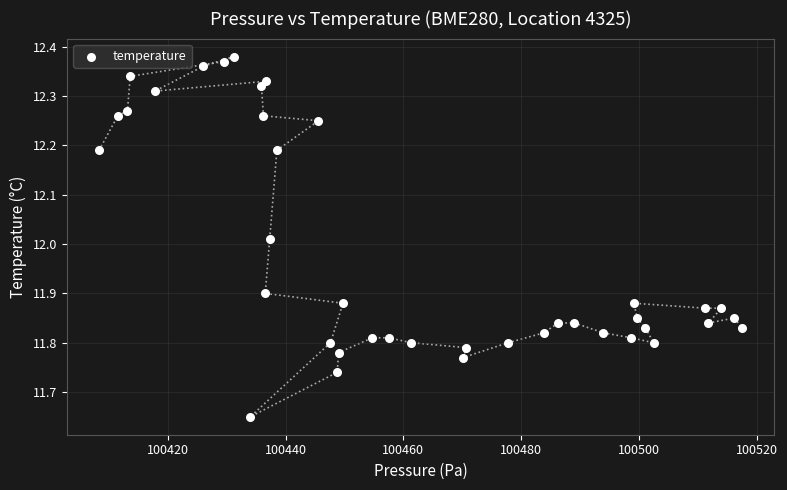

What is the range of Y values (max minus min)?

0.7